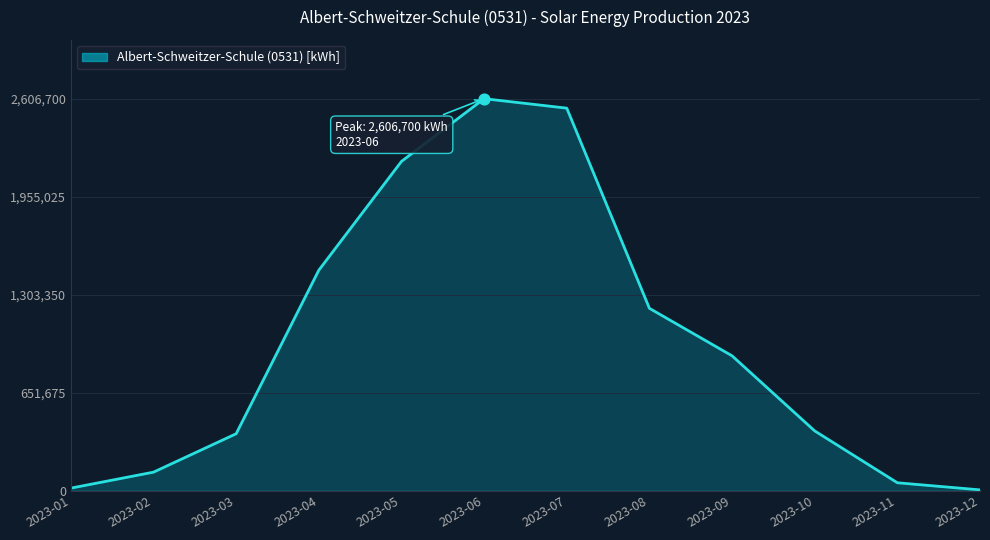

Which has a higher value, 2023-06 or 2023-03?

2023-06